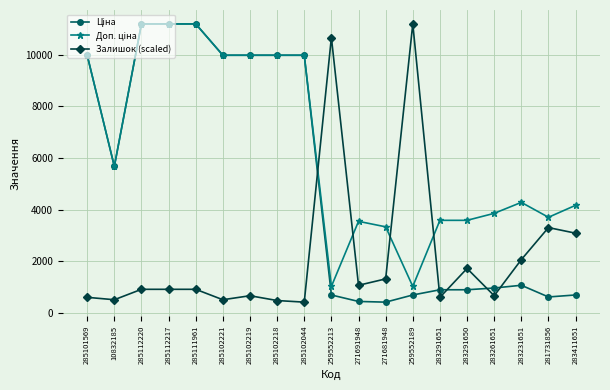

What is the total value across all series at 285102218?

20428.6